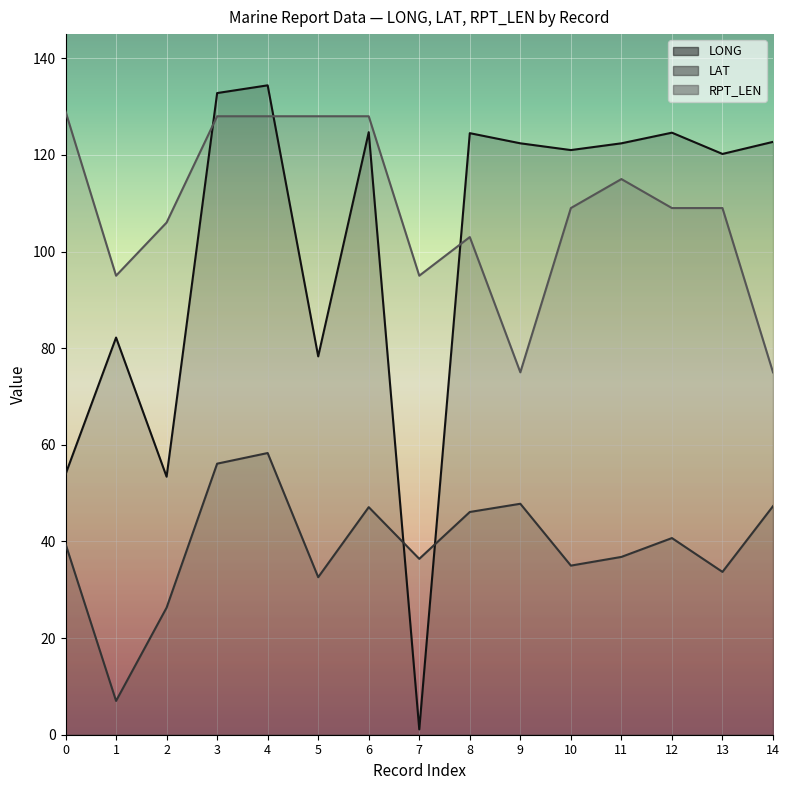

Which series has the widest spread of values?

LONG line